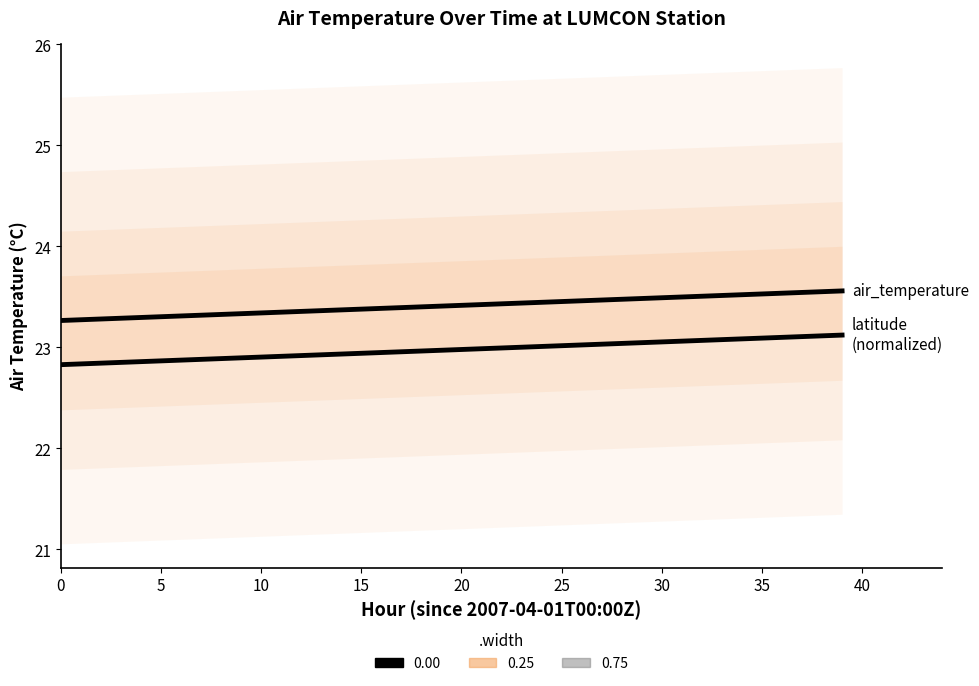

True or false: air_temperature (trend) has a value of 7.7 at 18.

False